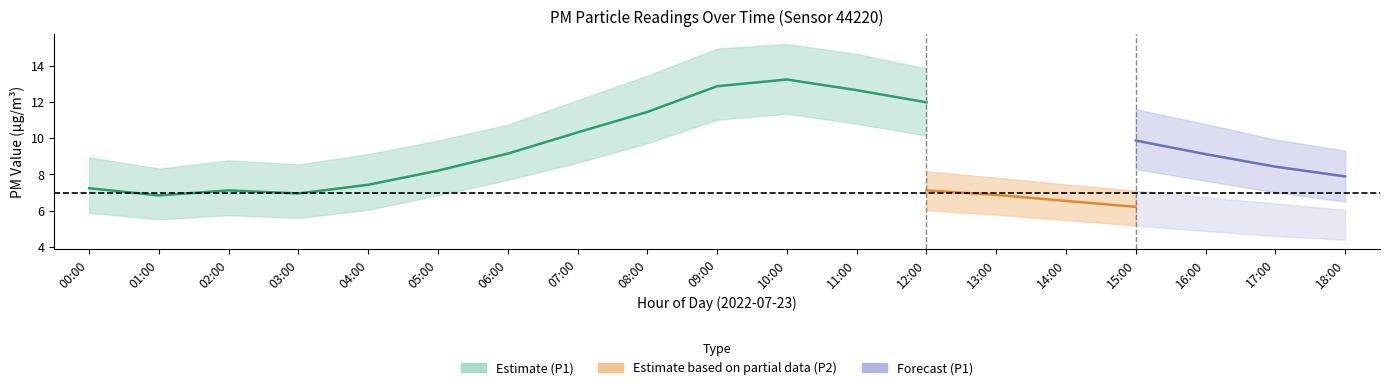

True or false: P1 has more than 2 points higher than both neighbors.

False